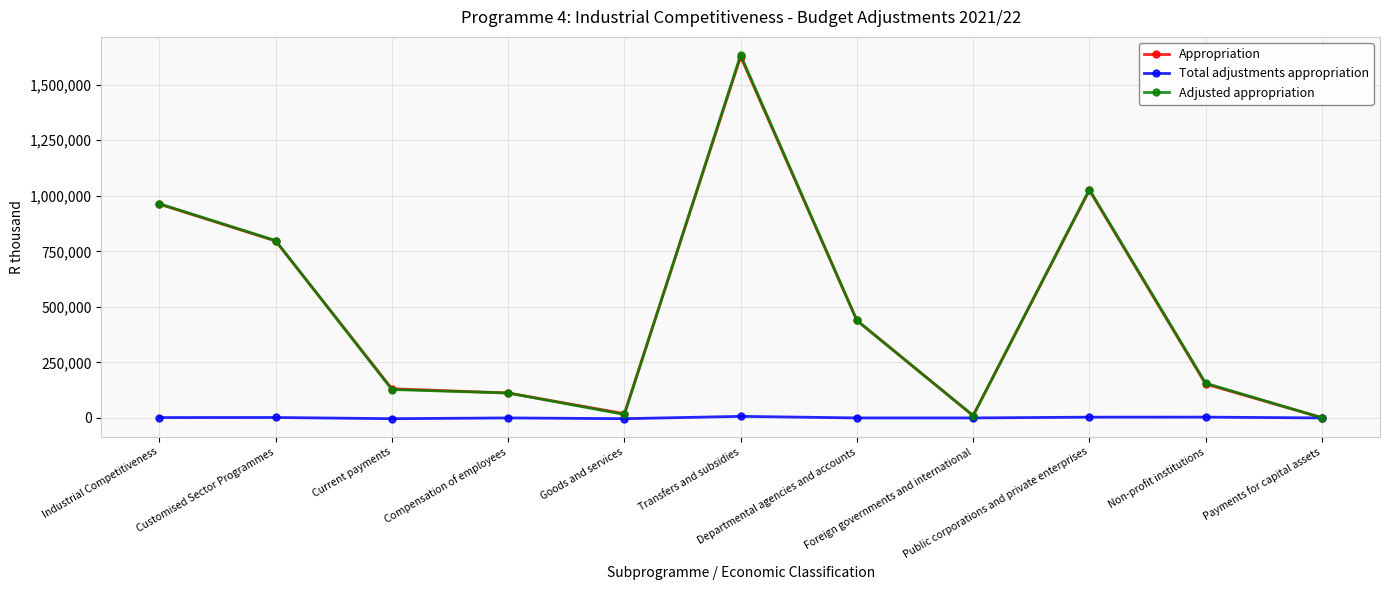

True or false: Adjusted appropriation has more than 1 interior local peaks.

True